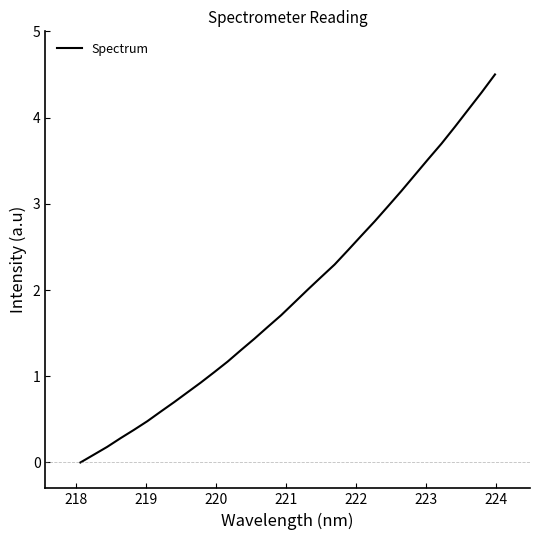

What is the maximum value shown in the chart?

4.5